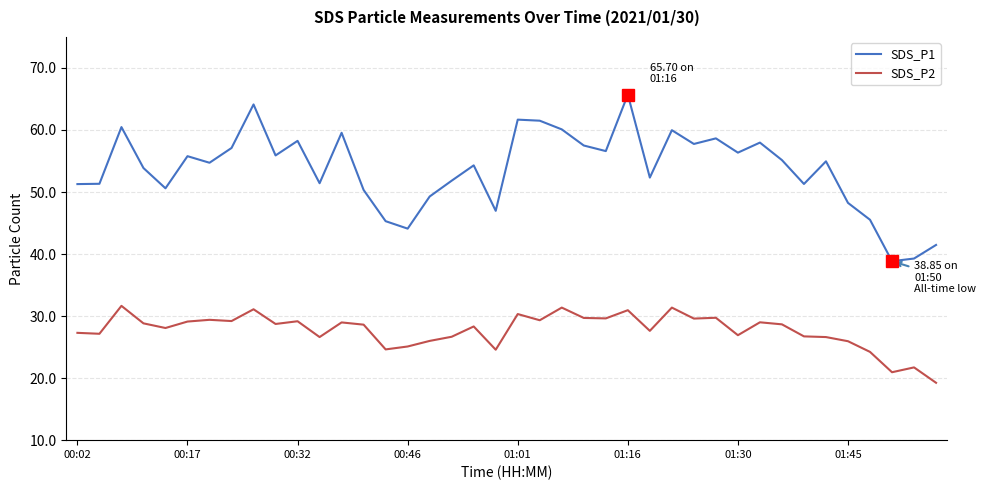

What is the difference between the maximum and minimum values in the SDS_P2 series?

12.4